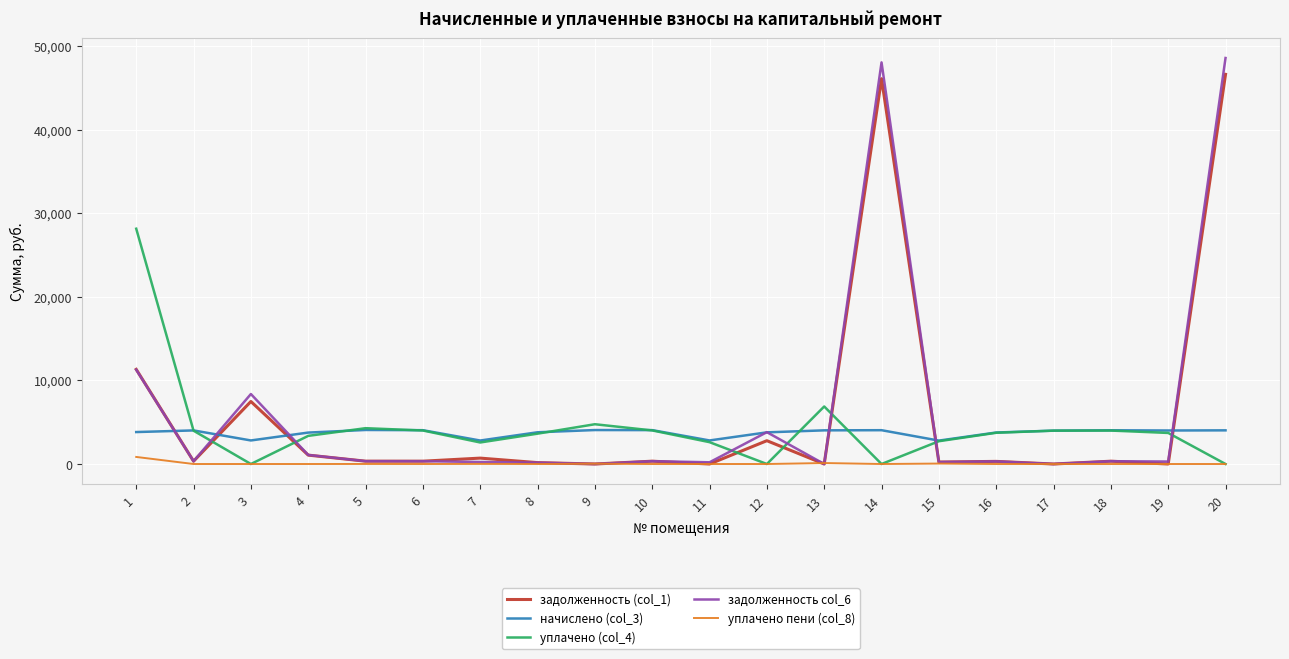

What is the sum of all уплачено (col_4) values?

86458.9